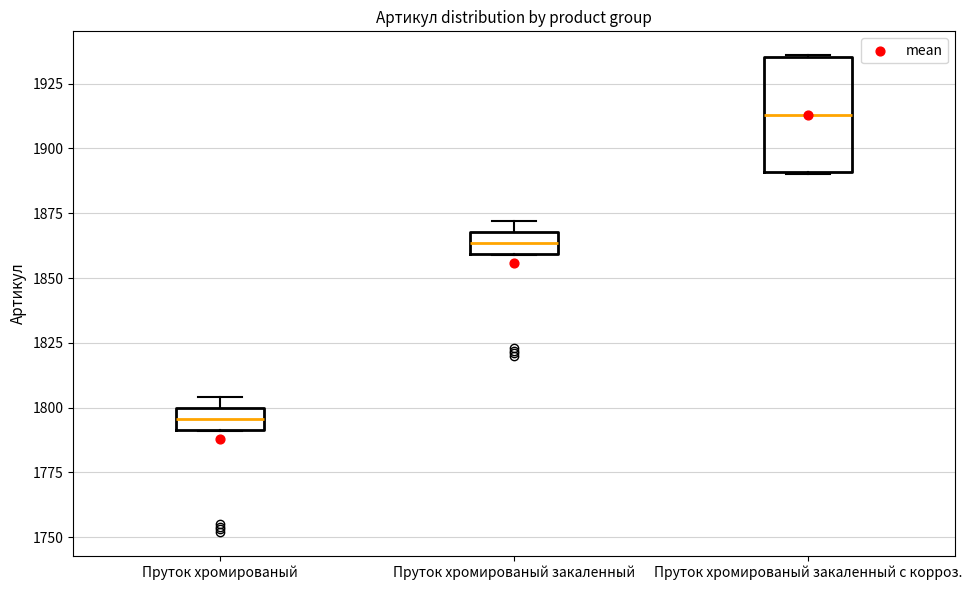

Reading left to right, transcribe this box plot: for each box, give where its median line is, the range the box spans, and where its two whiskers end, as read against the y-axis. The values are not printed on the chart, so give them approximately, as read against the axis.

Пруток хромированый: median 1795, box 1790 to 1800, whiskers 1790 to 1805
Пруток хромированый закаленный: median 1865, box 1860 to 1870, whiskers 1860 to 1870 (just above the box's upper edge)
Пруток хромированый закаленный с корроз.: median 1915, box 1890 to 1935, whiskers 1890 to 1935